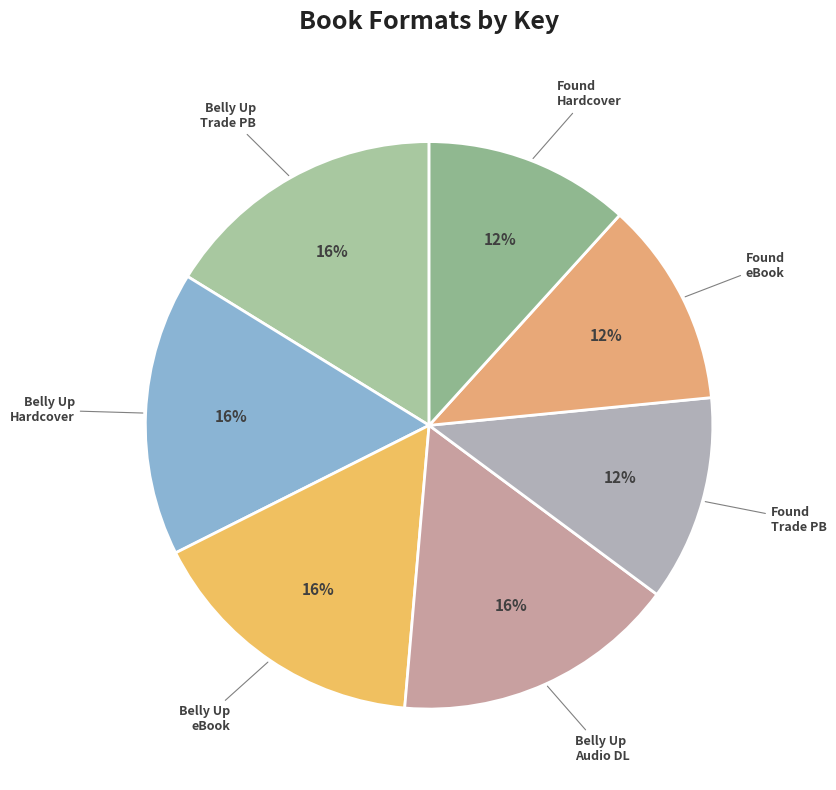

To the nearest percent, what percentage of the pie is Belly Up eBook?

16%